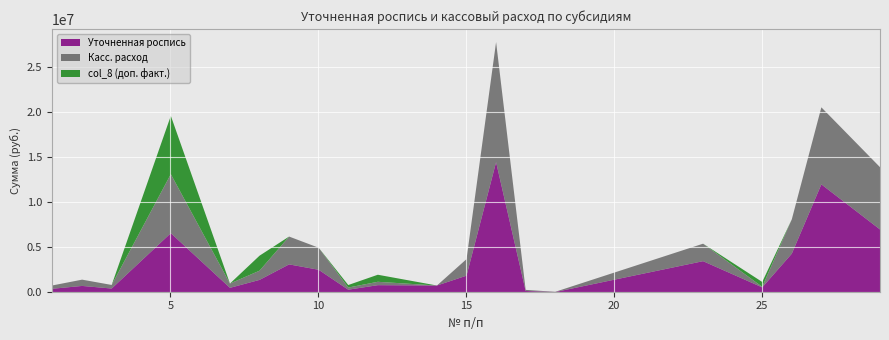

True or false: col_8 (доп. факт.) and Касс. расход cross at least once.

True